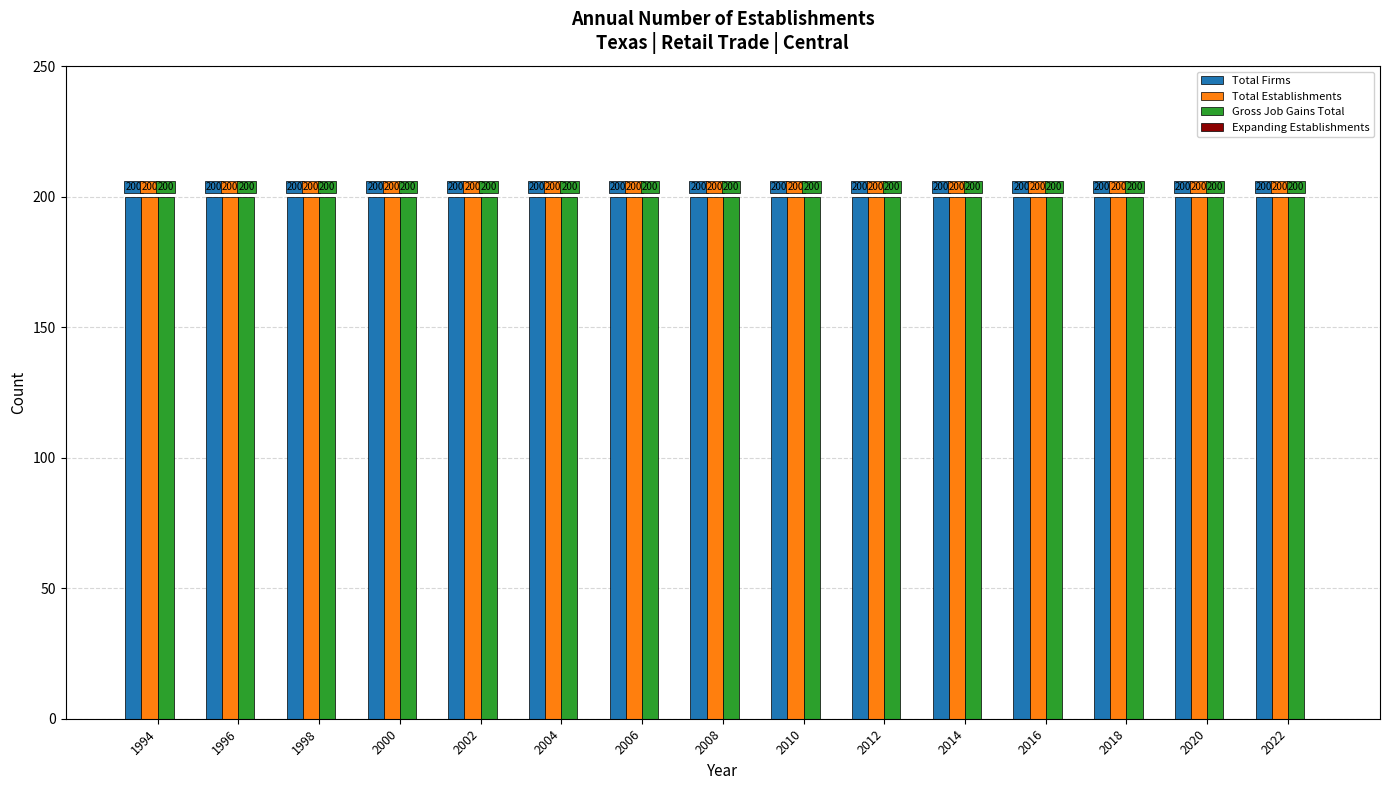

The value of Expanding Establishments at 2002 is 0. True or false?

True